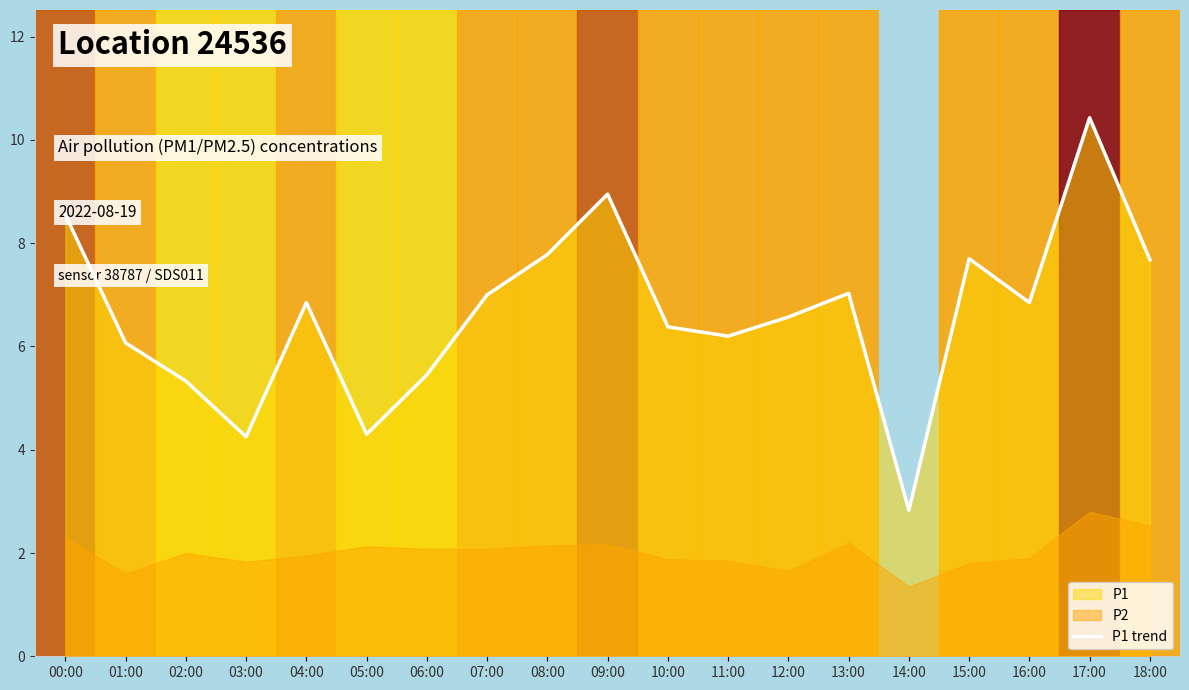

The chart shows a value of 11.5 at 18:00. True or false?

False